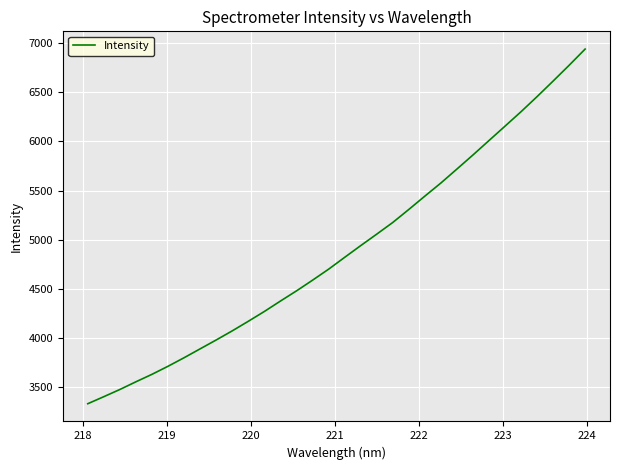

What is the smallest value displayed?

3330.0